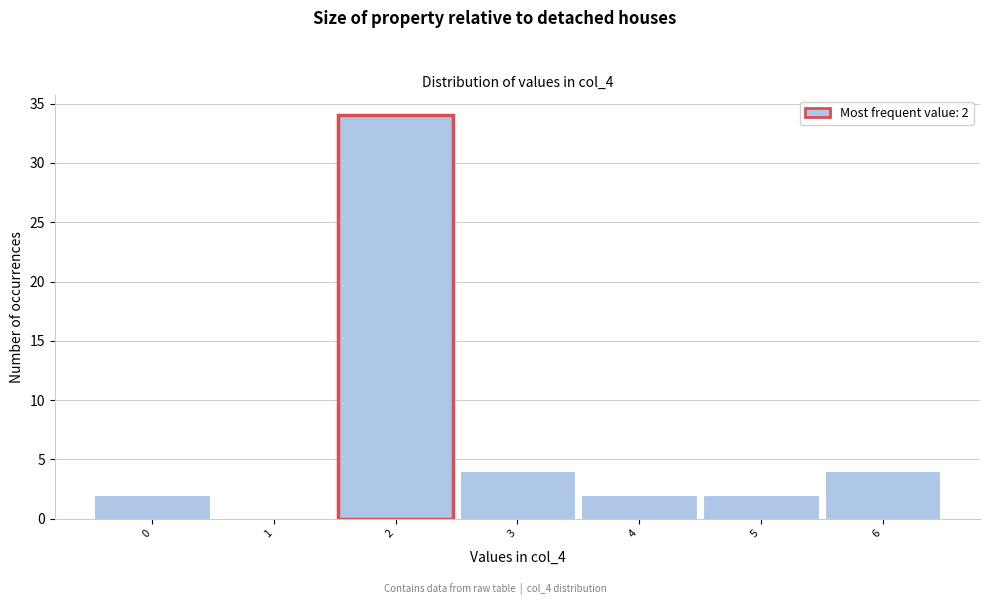

Which range on the x-axis has the tallest bar?

1.5 to 2.5